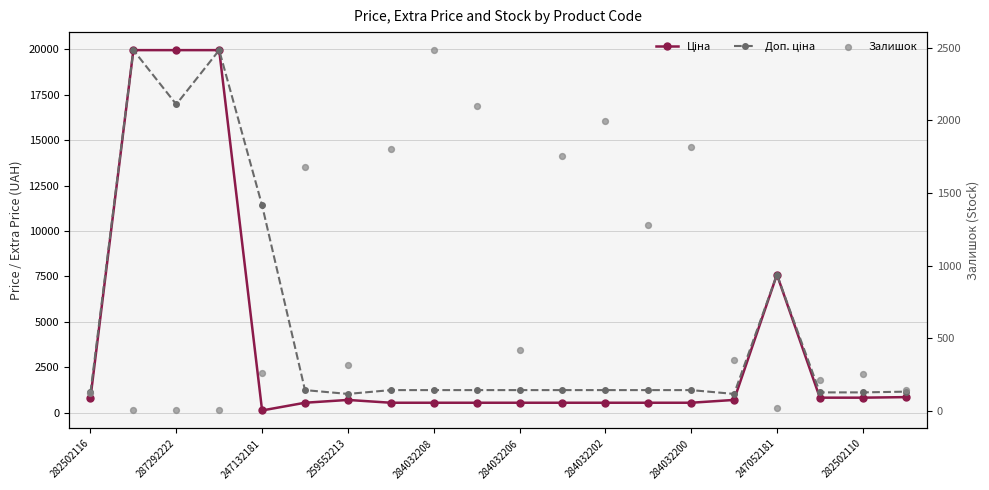

Which series contains the highest Y value?

Ціна